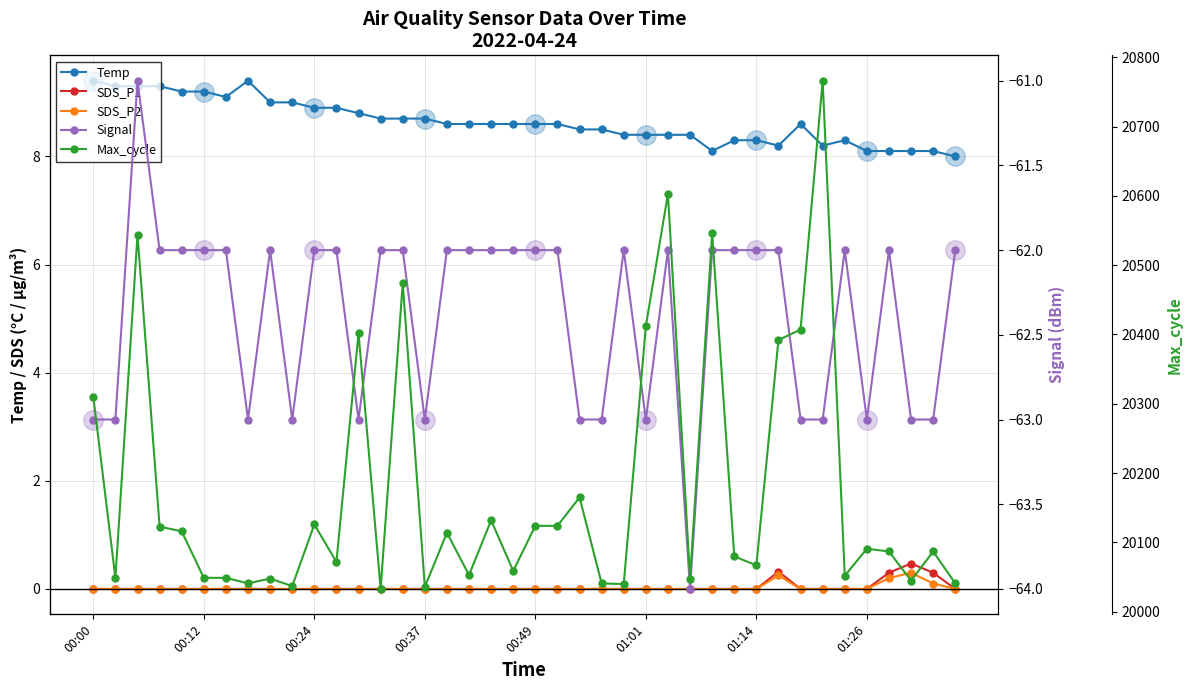

How many data points in SDS_P2 are above 0?

4